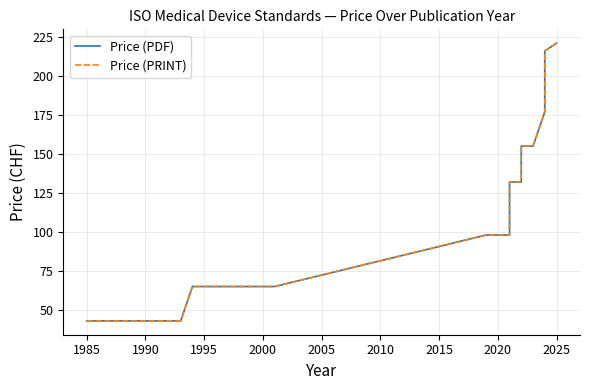

Reading left to right, transcribe all the data shown in this chart.

Price (PDF): 43	43	43	43	43	43	43	65	65	98	98	98	98	98	132	132	132	155	155	155	177	199	216	221	221
Price (PRINT): 43	43	43	43	43	43	43	65	65	98	98	98	98	98	132	132	132	155	155	155	177	199	216	221	221